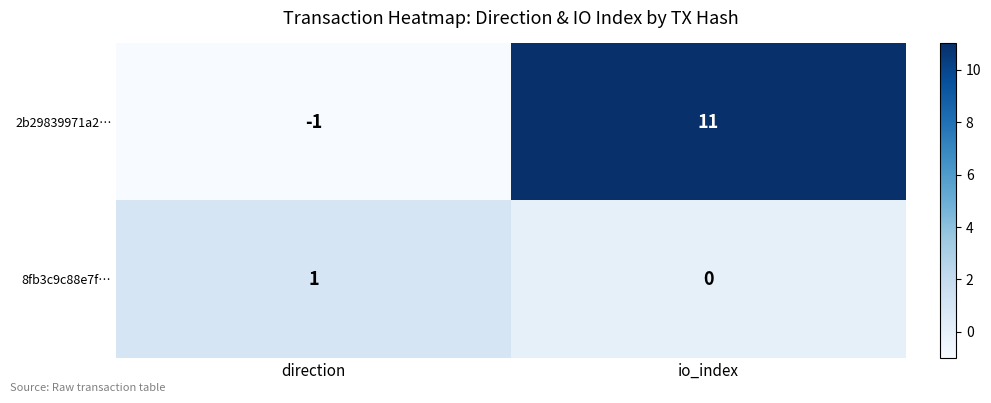

Read the 2b29839971a2… value at io_index, to the nearest 10.

10